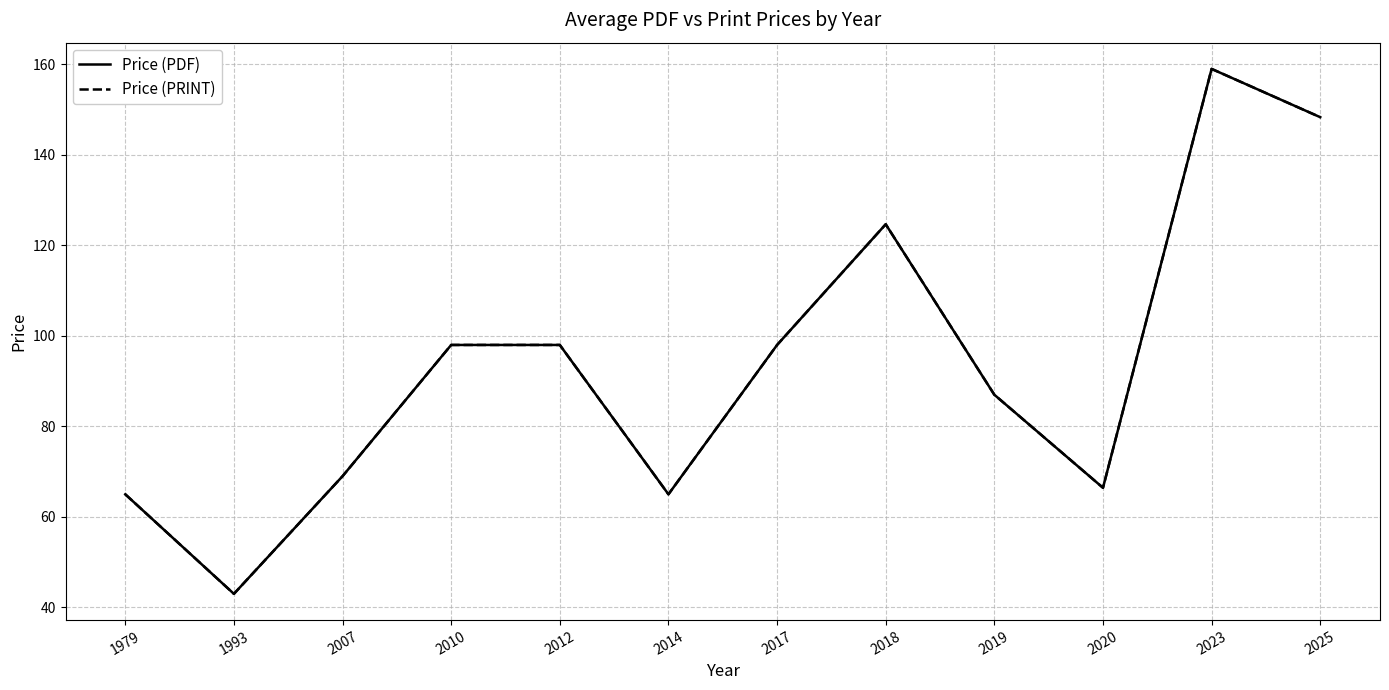

Is this an area chart (filled region under the line)?

No